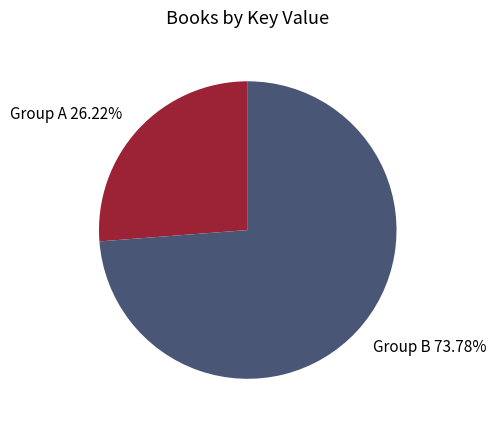

Combined, do Group B and Group A account for over 50%?

Yes